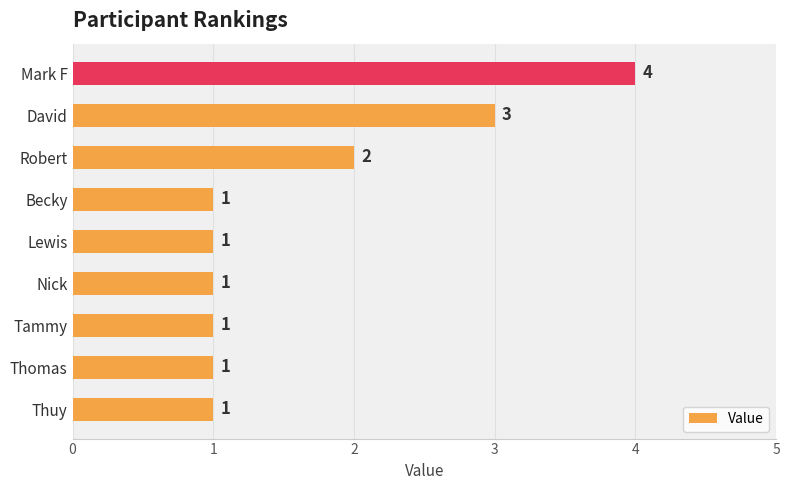

True or false: the data shows 1 at Lewis.

True